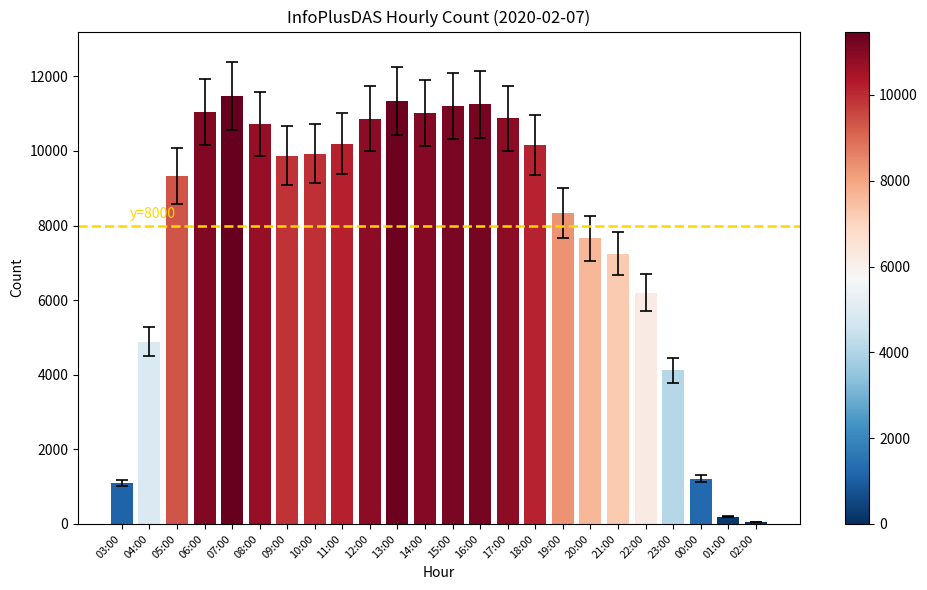

How many categories are shown in the chart?

24